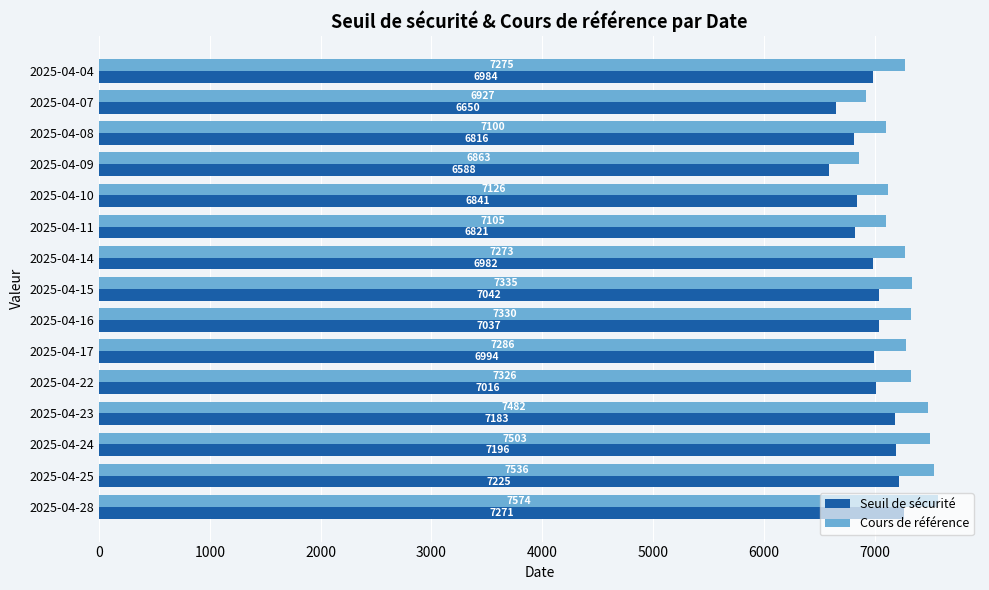

Count the number of categories in the chart.

15